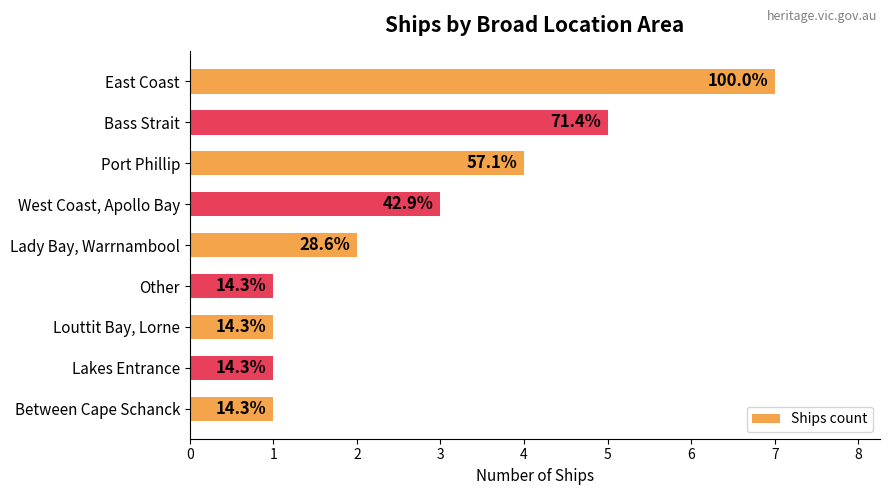

How many bars are there in total?

9